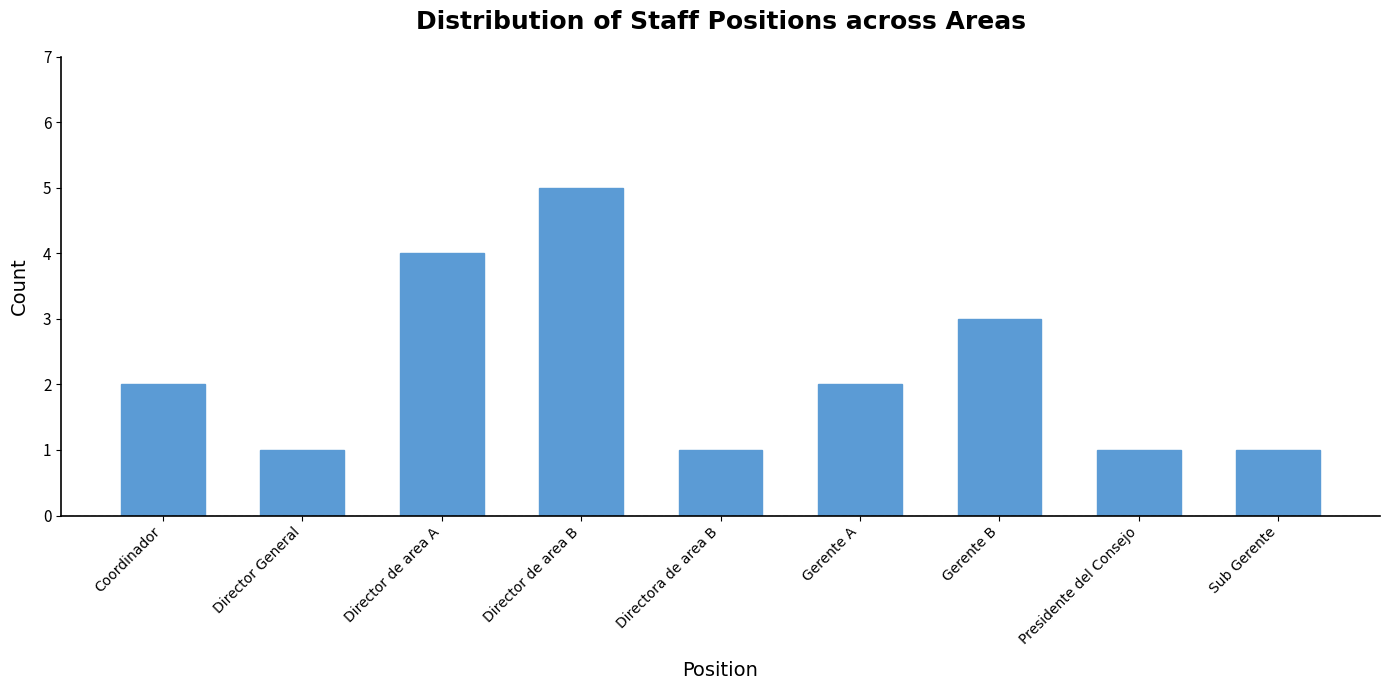

Reading left to right, transcribe all the data shown in this chart.

2	1	4	5	1	2	3	1	1